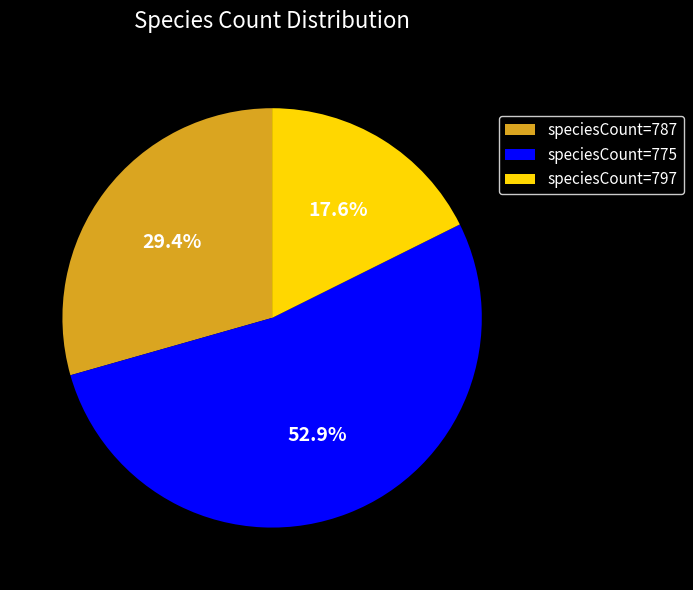

Is speciesCount=775 the majority of the pie?

Yes